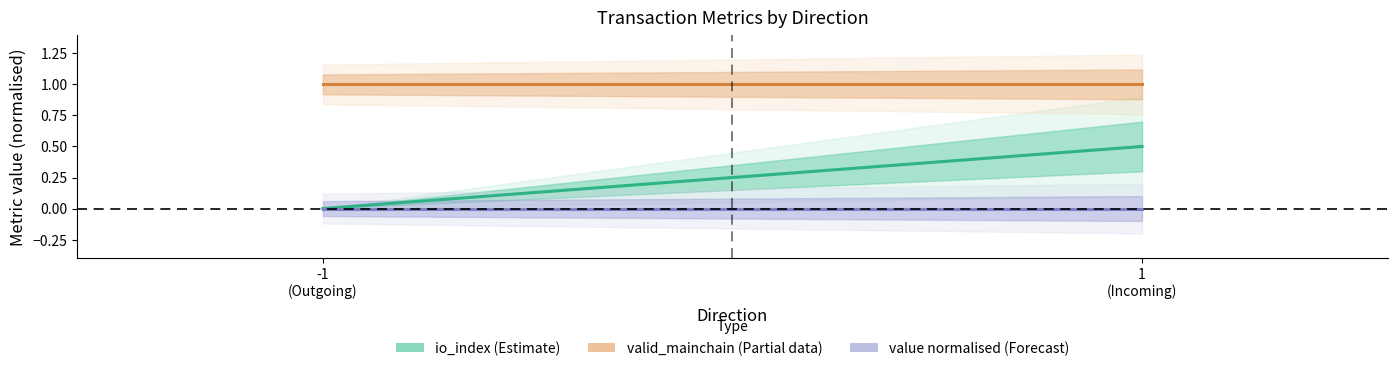

Which series changed the most between -1
(Outgoing) and 1
(Incoming)?

io_index (Estimate)